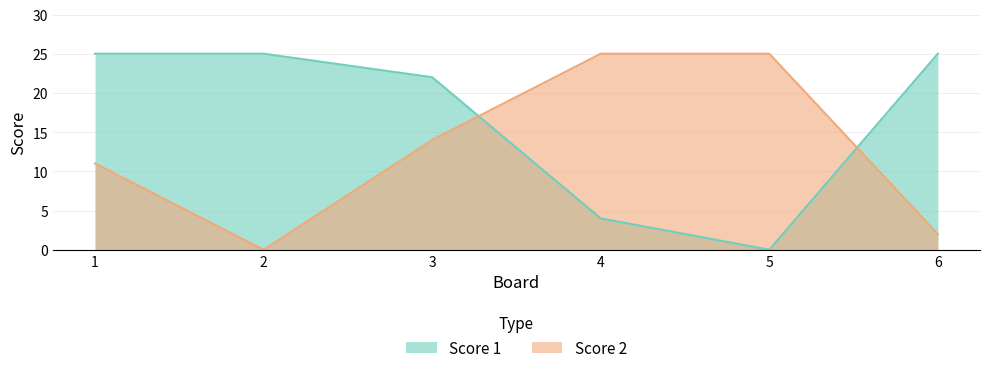

Is it true that Score 2 equals 11 at 1?

True